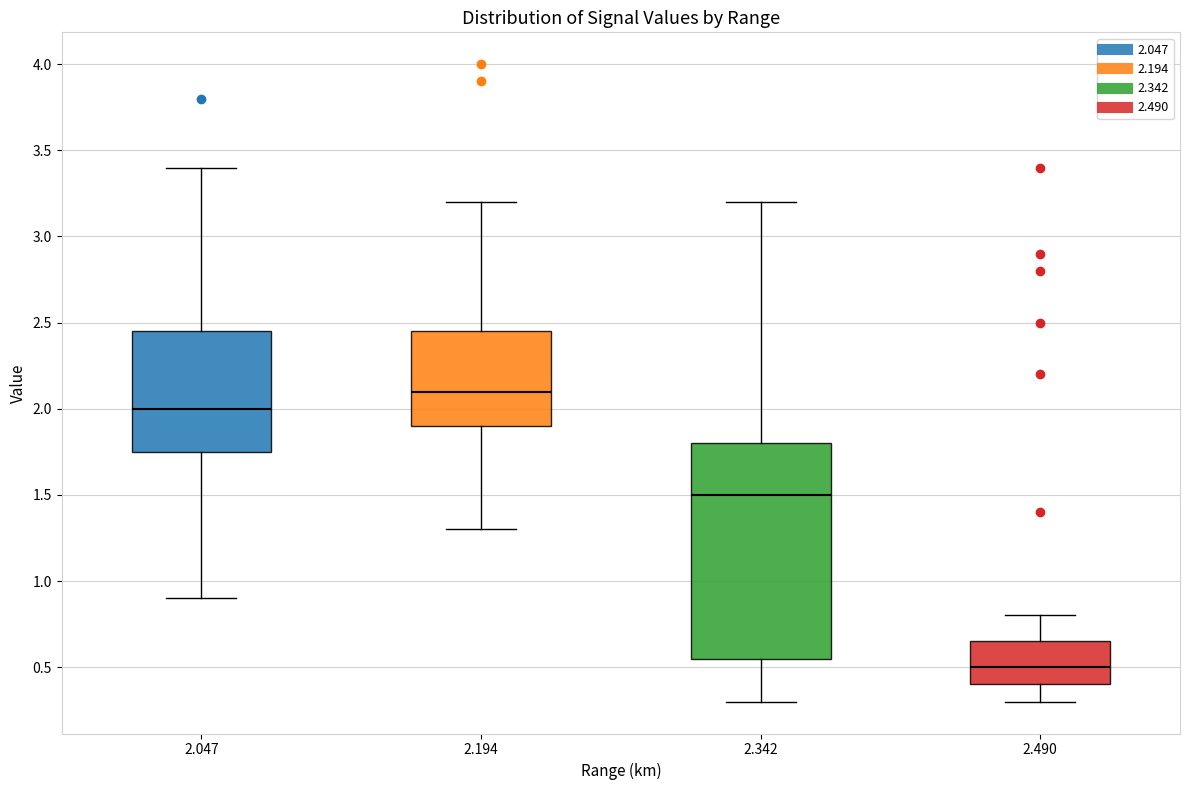

Reading left to right, read every box against the y-axis: the position of its median line, the range the box covers, and the ends of its whiskers. The values are not printed on the chart, so give them approximately, as read against the axis.

2.047: median 2.00, box 1.75 to 2.45, whiskers 0.90 to 3.40
2.194: median 2.10, box 1.90 to 2.45, whiskers 1.30 to 3.20
2.342: median 1.50, box 0.55 to 1.80, whiskers 0.30 to 3.20
2.490: median 0.50, box 0.40 to 0.65, whiskers 0.30 to 0.80